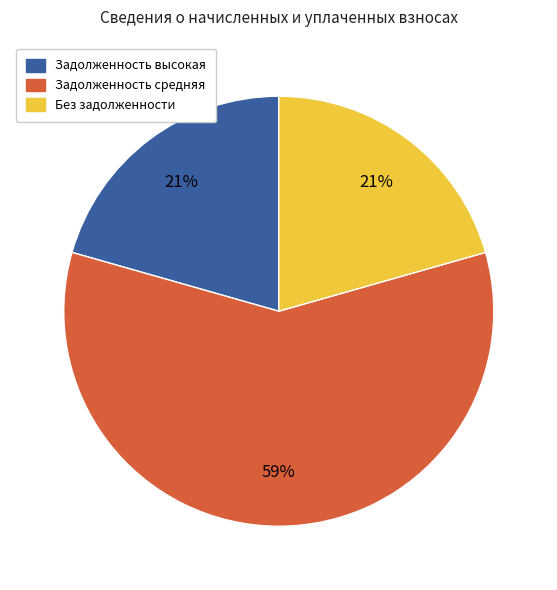

To the nearest percent, what is the difference between the largest and smallest slice percentages?

38%